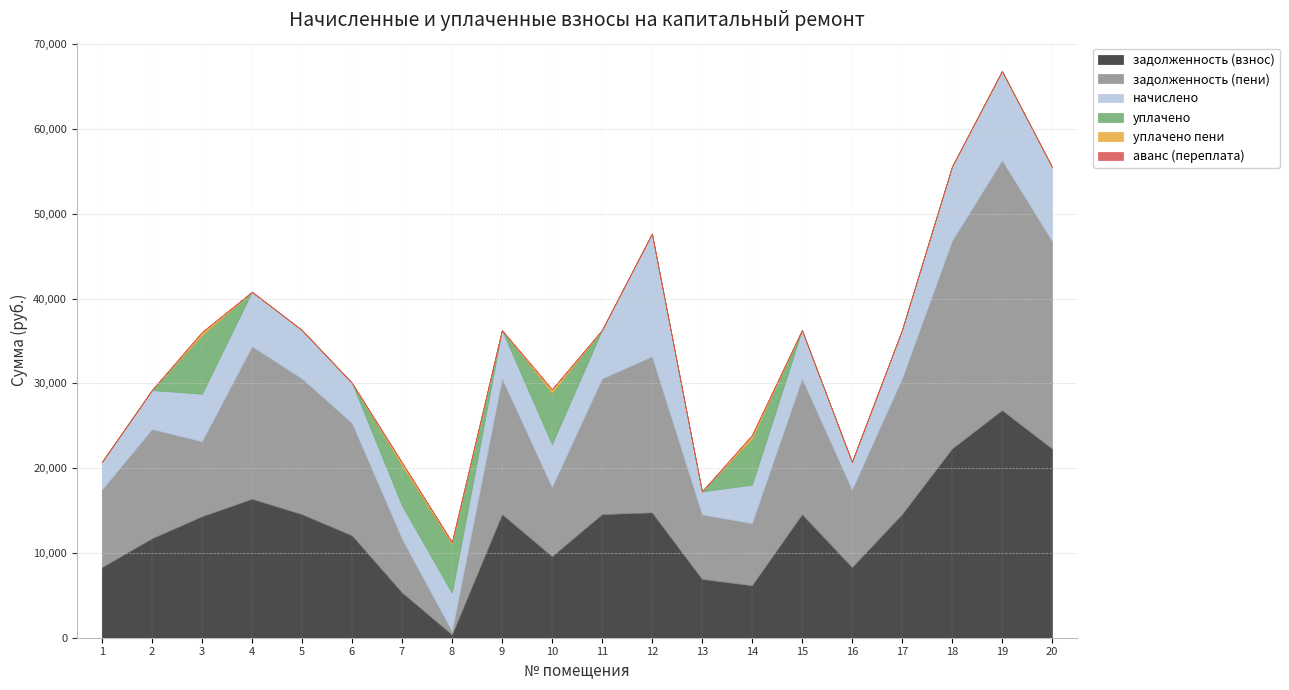

Reading left to right, what are all the values shown in this chart?

задолженность (взнос): 1=8330.3	2=11736.0	3=14333.1	4=16391.2	5=14578.1	6=12079.0	7=5350.5	8=379.2	9=14578.1	10=9622.7	11=14578.1	12=14788.2	13=6933.8	14=6185.7	15=14578.1	16=8330.3	17=14578.1	18=22320.4	19=26853.1	20=22320.4
задолженность (пени): 1=9146.3	2=12885.6	3=8838.2	4=17996.8	5=16006.1	6=13262.2	7=6334.5	8=379.2	9=16006.1	10=8157.6	11=16006.1	12=18409.8	13=7613.0	14=7323.3	15=16006.1	16=9146.3	17=16006.1	18=24506.8	19=29483.5	20=24506.8
начислено: 1=3264.0	2=4598.4	3=5616.0	4=6422.4	5=5712.0	6=4732.8	7=3936.0	8=4550.4	9=5712.0	10=5068.8	11=5712.0	12=14486.4	13=2716.8	14=4550.4	15=5712.0	16=3264.0	17=5712.0	18=8745.6	19=10521.6	20=8745.6
уплачено: 1=0.0	2=0.0	3=6898.9	4=0.0	5=0.0	6=0.0	7=4694.9	8=5773.7	9=0.0	10=6046.1	11=0.0	12=0.0	13=0.0	14=5427.8	15=0.0	16=0.0	17=0.0	18=0.0	19=0.0	20=0.0
уплачено пени: 1=0.0	2=0.0	3=375.1	4=0.0	5=0.0	6=0.0	7=375.1	8=217.8	9=0.0	10=421.7	11=0.0	12=0.0	13=0.0	14=421.7	15=0.0	16=0.0	17=0.0	18=0.0	19=0.0	20=0.0
аванс (переплата): 1=0.0	2=0.0	3=0.0	4=0.0	5=0.0	6=0.0	7=0.0	8=0.0	9=0.0	10=0.0	11=0.0	12=0.0	13=0.0	14=0.0	15=0.0	16=0.0	17=0.0	18=0.0	19=0.0	20=0.0